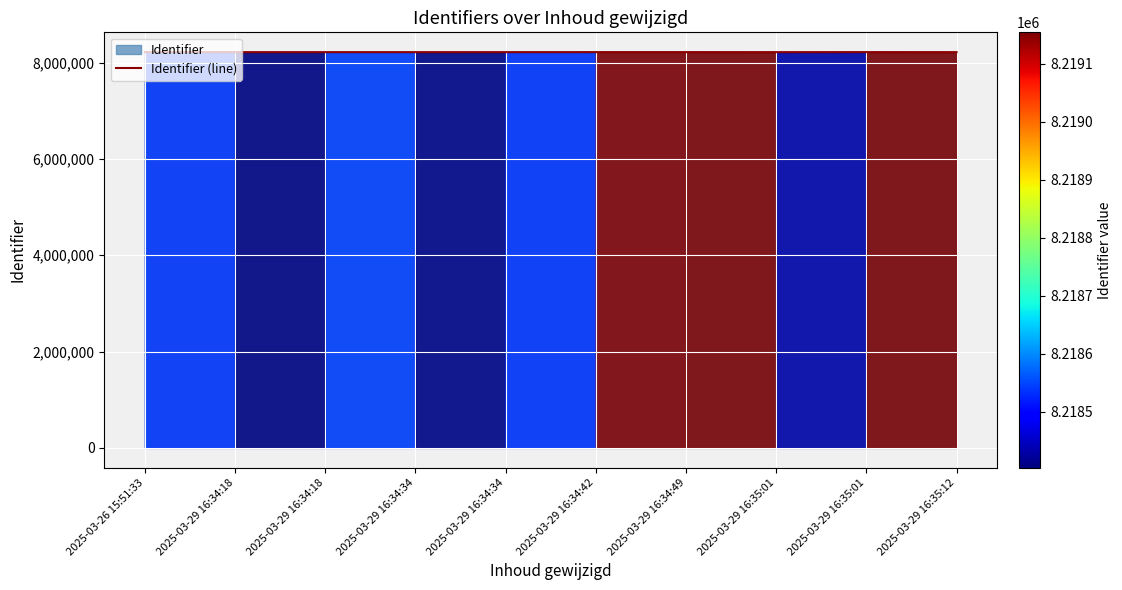

What is the change in value from 2025-03-29 16:34:49 to 2025-03-29 16:35:01?

-723